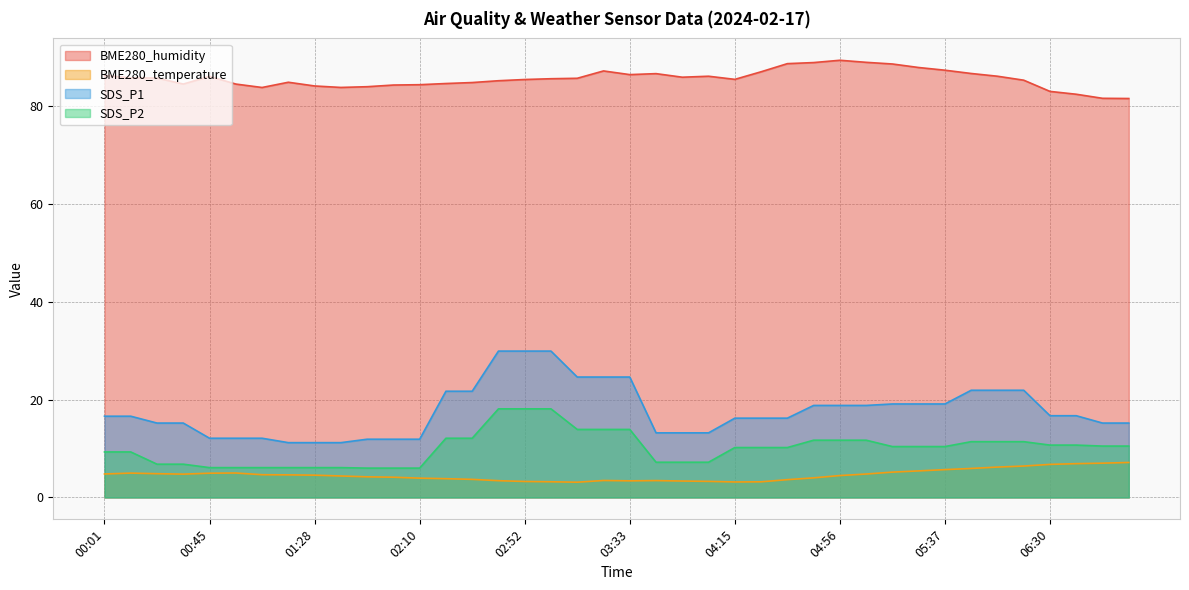

At which label does BME280_temperature first exceed 4?

00:01